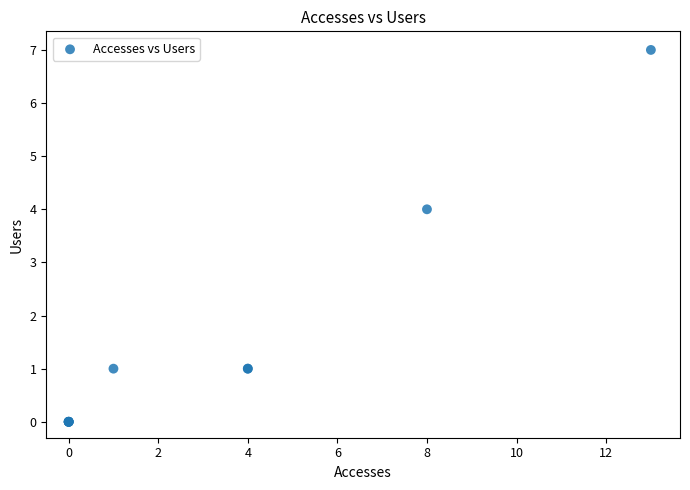

What Y value in the scatter plot is closest to 3?

4